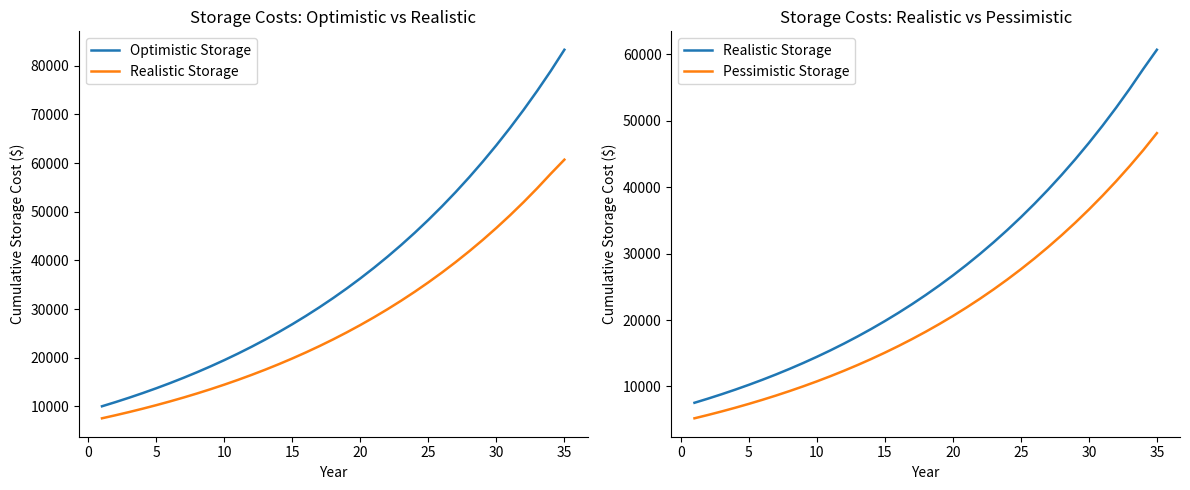

Which series has the largest range (max minus min)?

Optimistic Storage